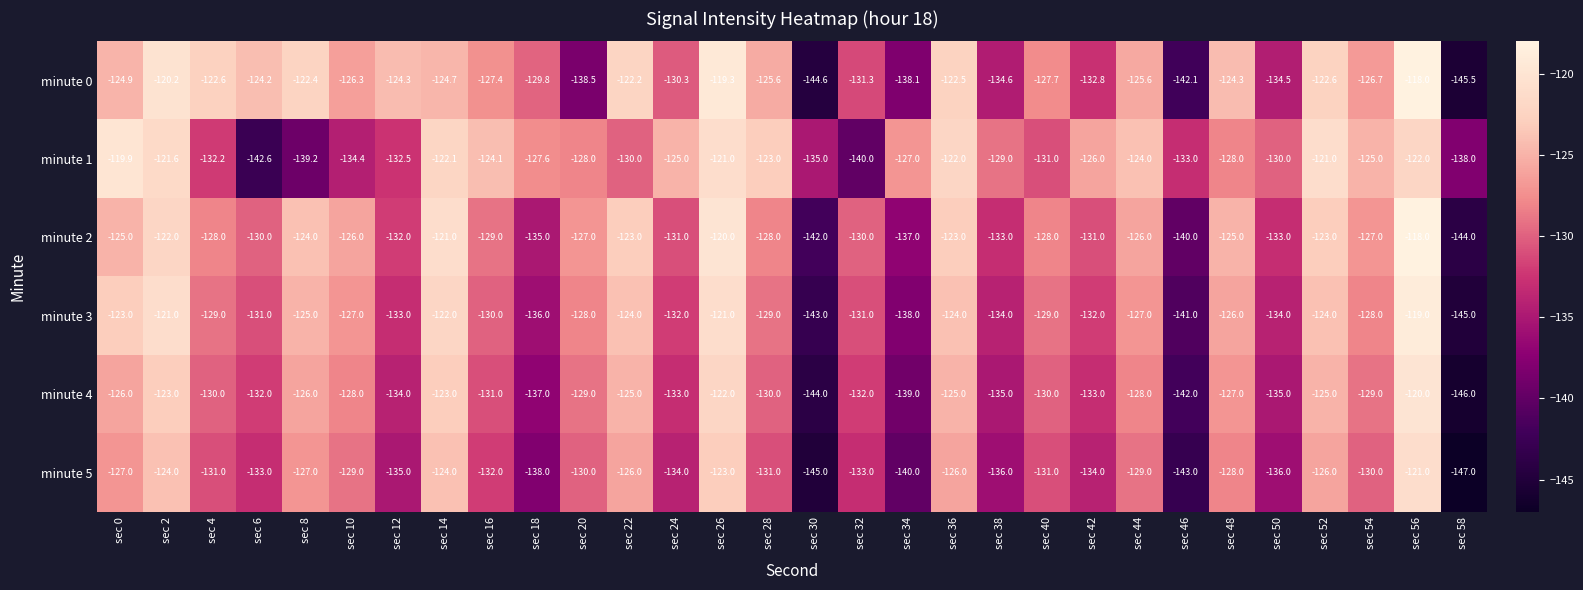

Rank the series at sec 4 from highest to lowest value.

minute 0, minute 2, minute 3, minute 4, minute 5, minute 1